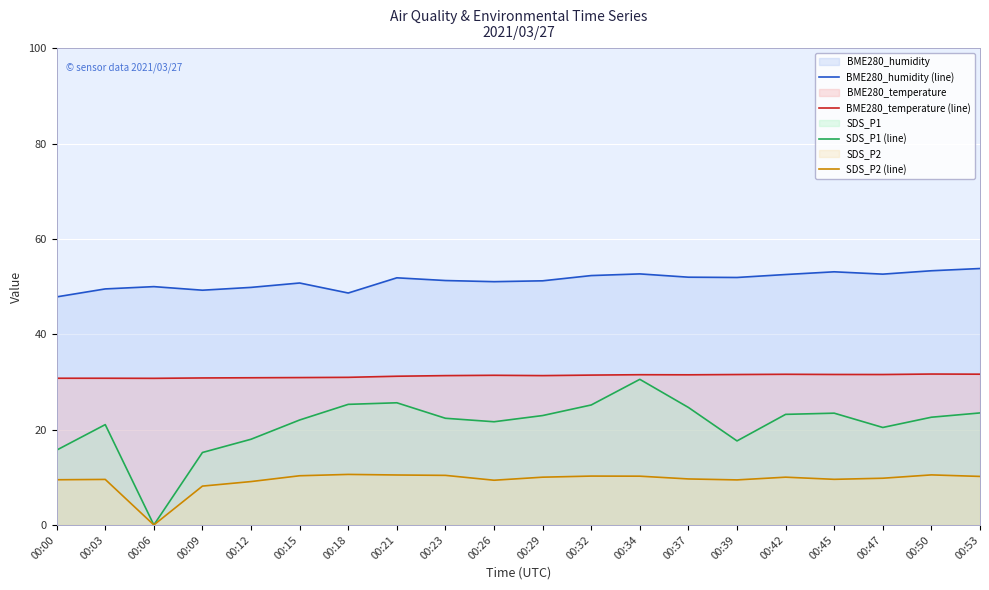

How many interior local valleys does the BME280_humidity (line) series have?

5